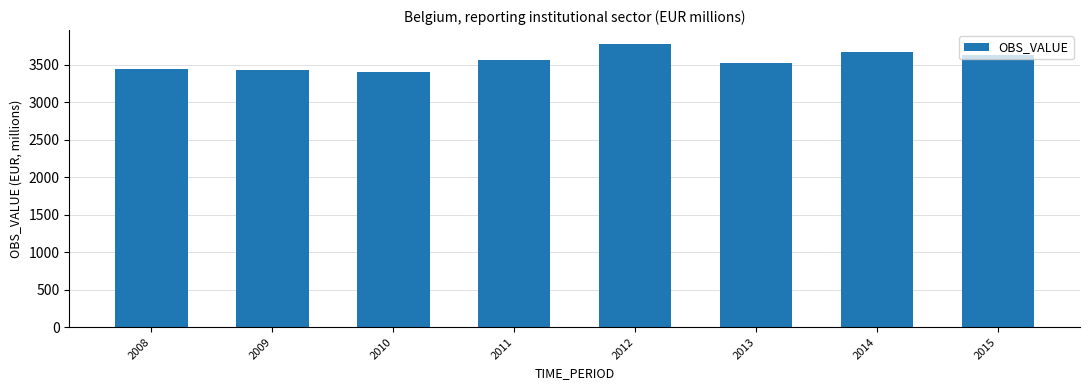

The value at 2014 is 3666.3. True or false?

True